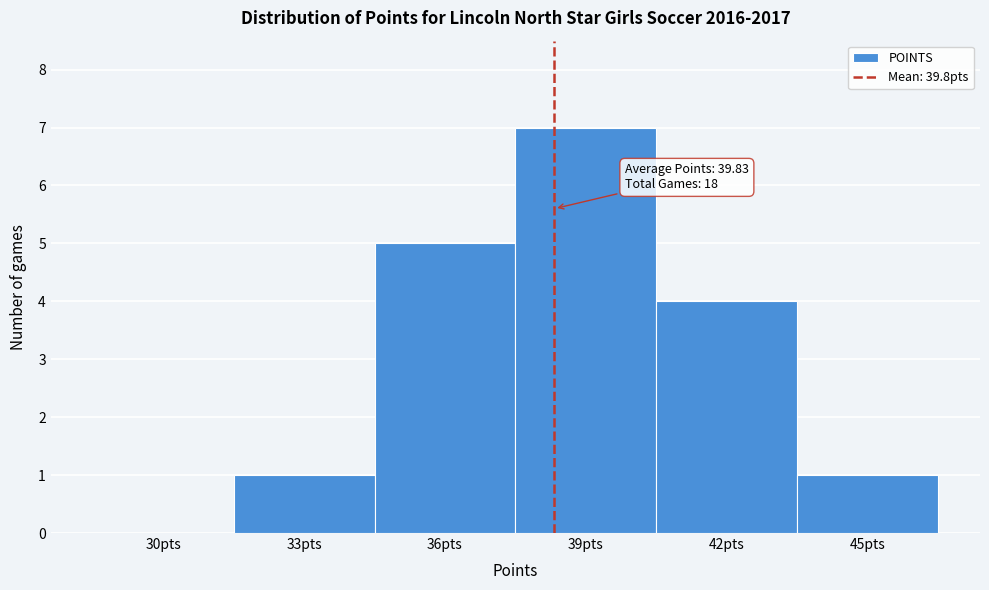

Reading left to right, extract all data points from this chart.

30pts=0	33pts=1	36pts=5	39pts=7	42pts=4	45pts=1